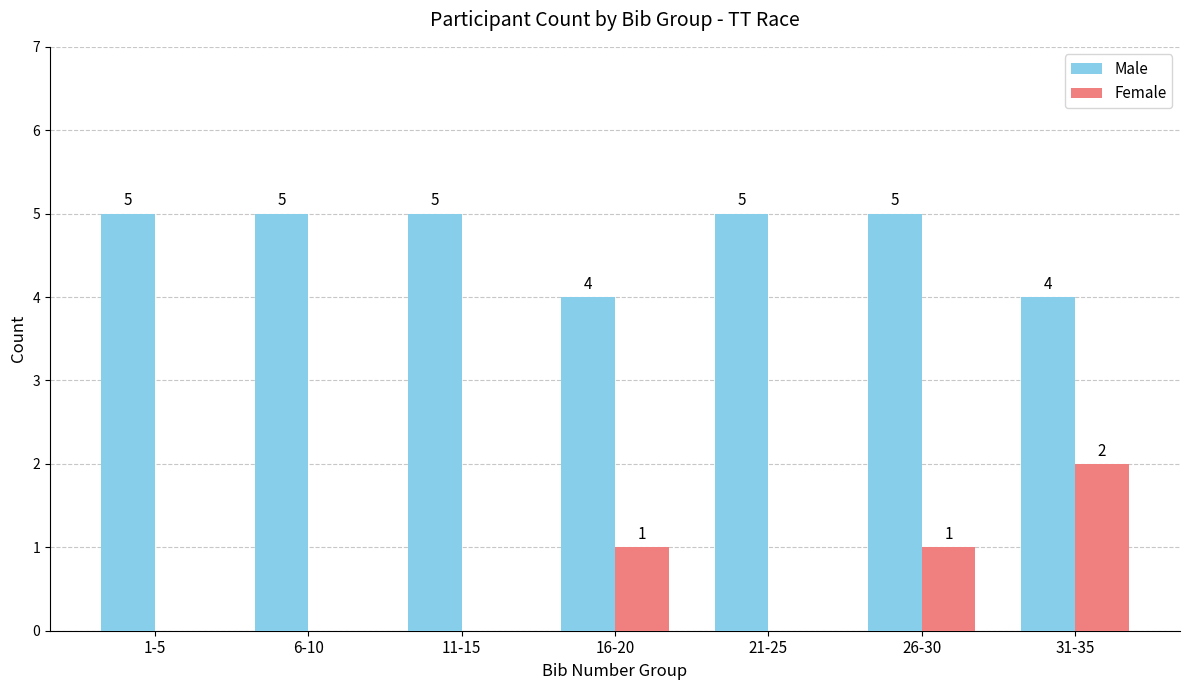

What is the sum of all Male values?

33